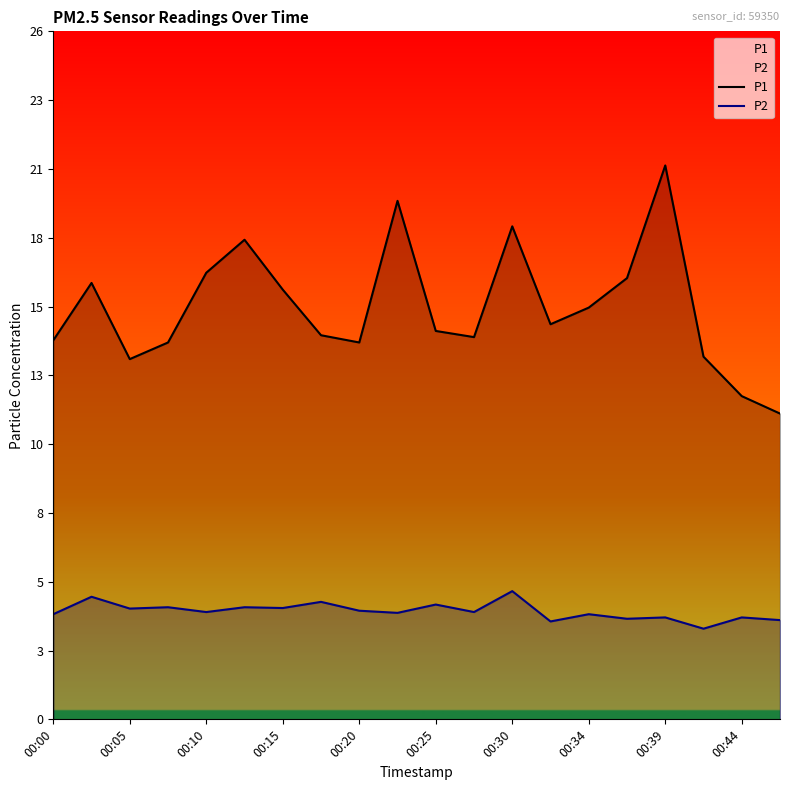

What is the maximum value shown in the chart?

20.6